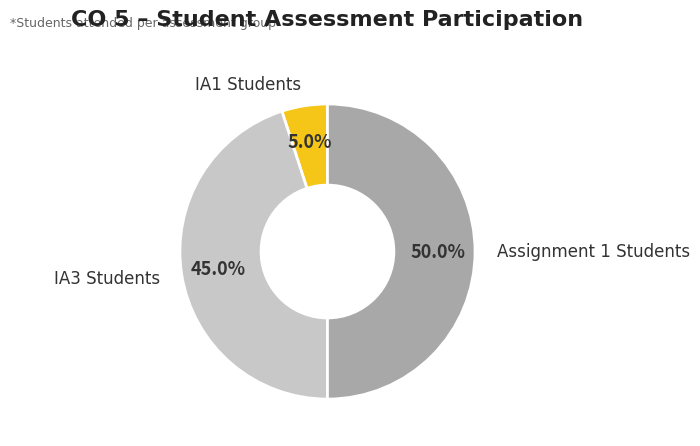

What portion of the pie excludes Assignment 1 Students?

50.0%